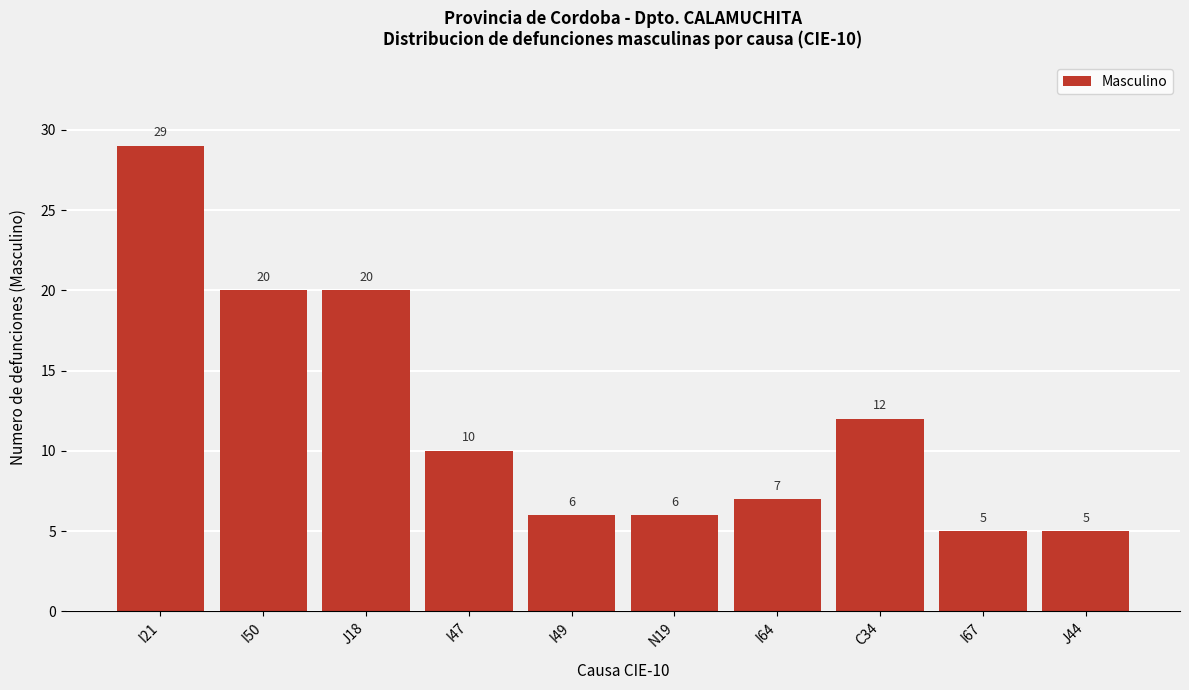

Reading right to left, extract all data points from this chart.

J44=5	I67=5	C34=12	I64=7	N19=6	I49=6	I47=10	J18=20	I50=20	I21=29